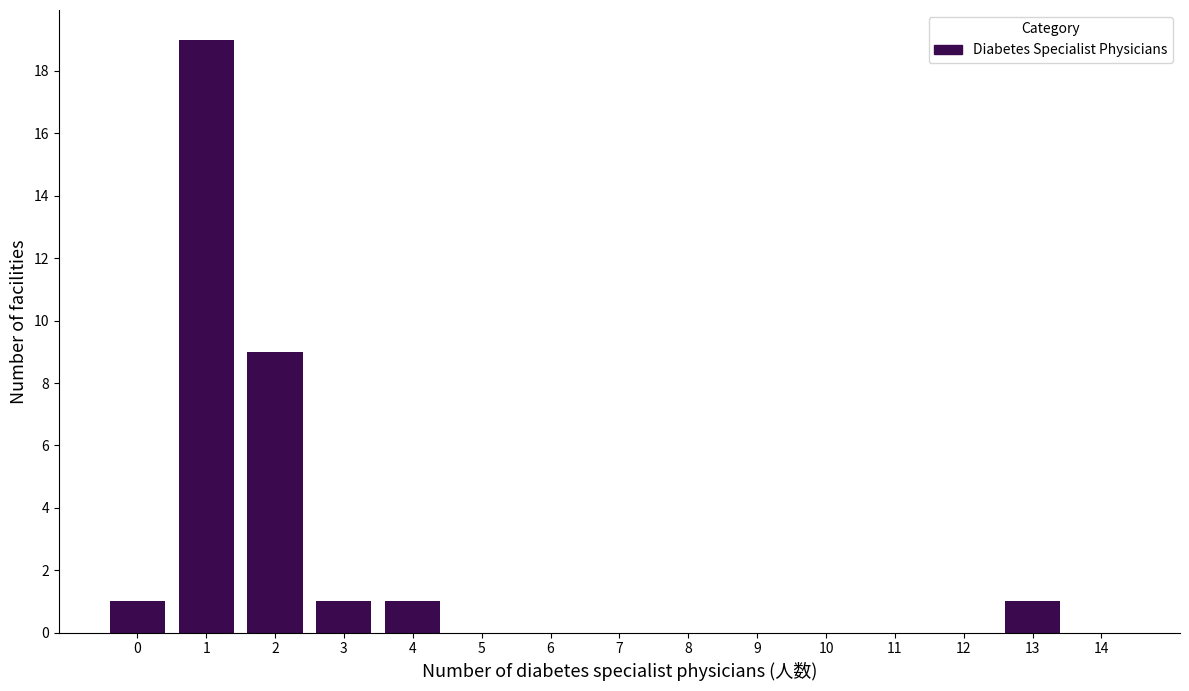

Reading right to left, what are all the values shown in this chart?

14=0	13=1	12=0	11=0	10=0	9=0	8=0	7=0	6=0	5=0	4=1	3=1	2=9	1=19	0=1